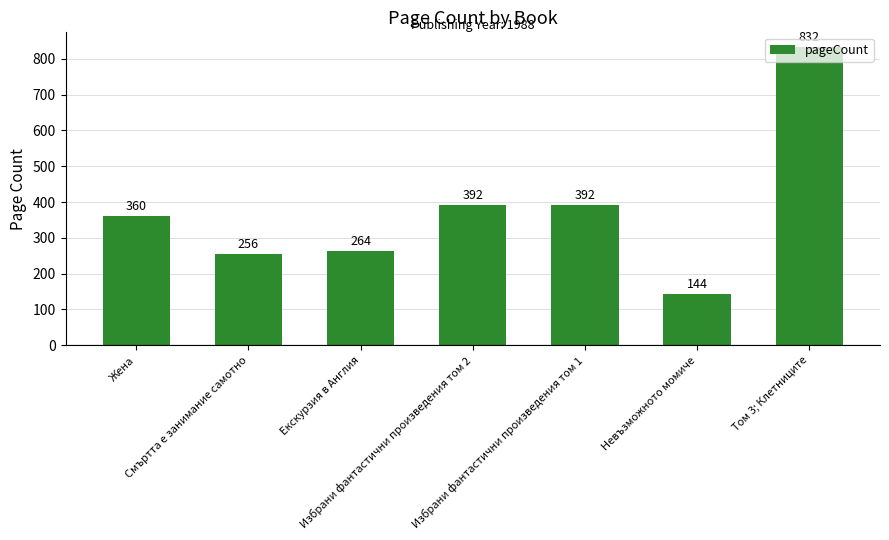

What is the average value?

377